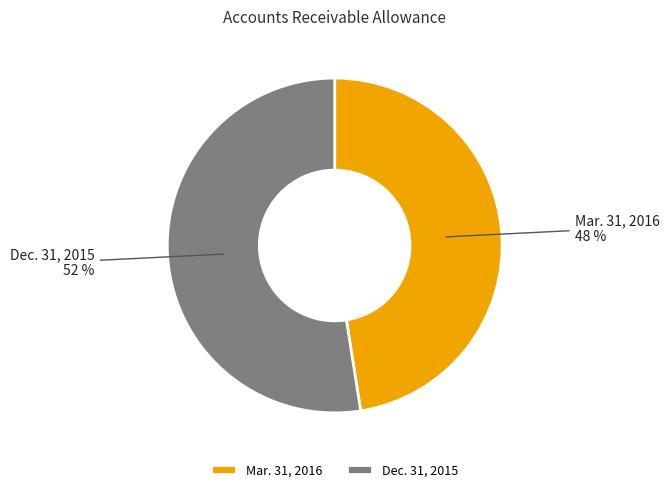

Which slice is the smallest?

Mar. 31, 2016